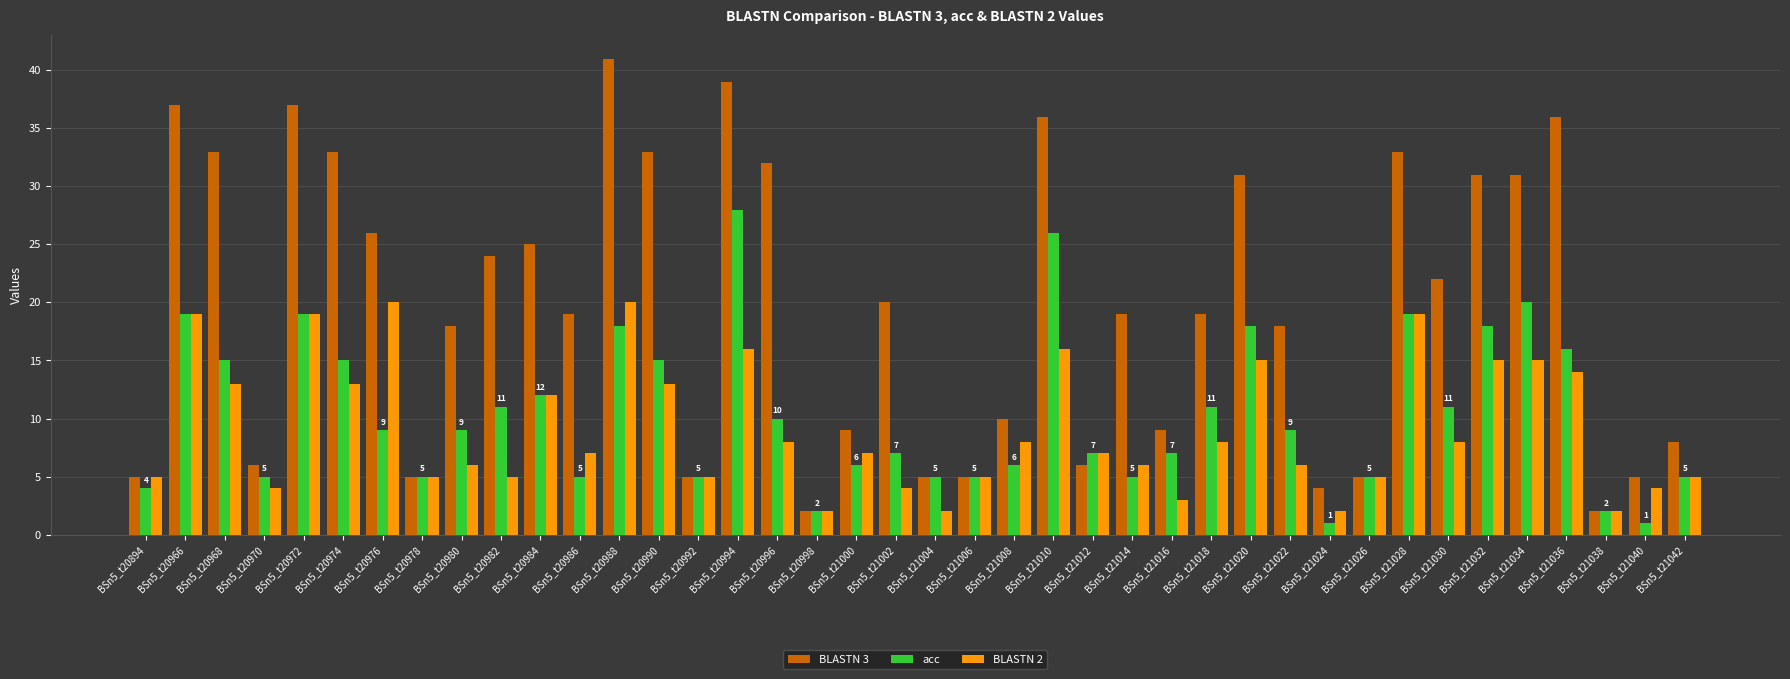

What is the maximum value shown in the chart?

41